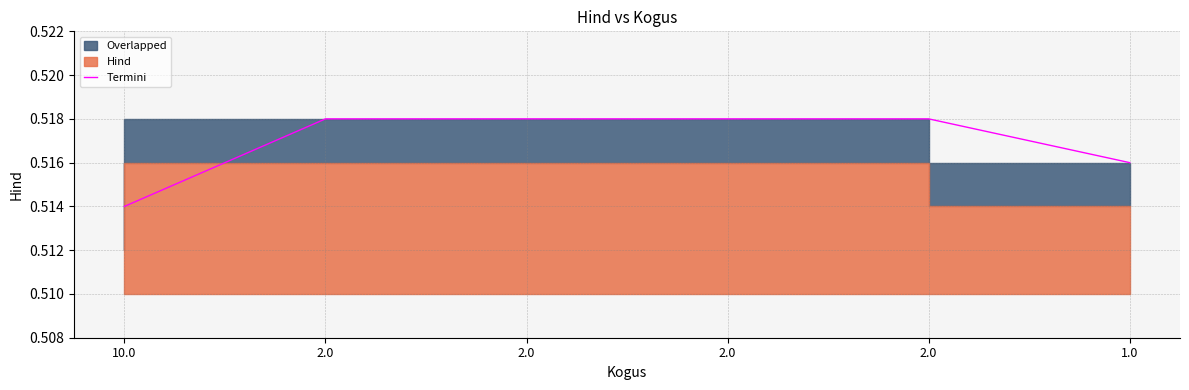

Does the chart display data point markers on the line(s)?

No